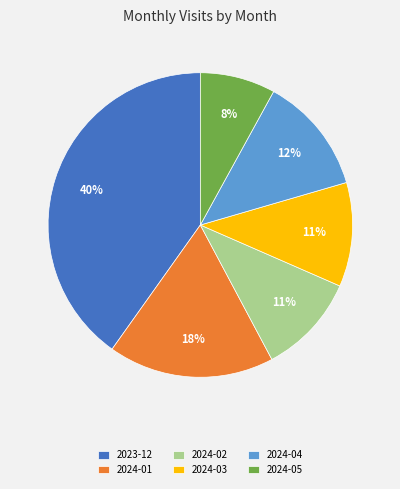

True or false: 2023-12 accounts for 47% of the total.

False